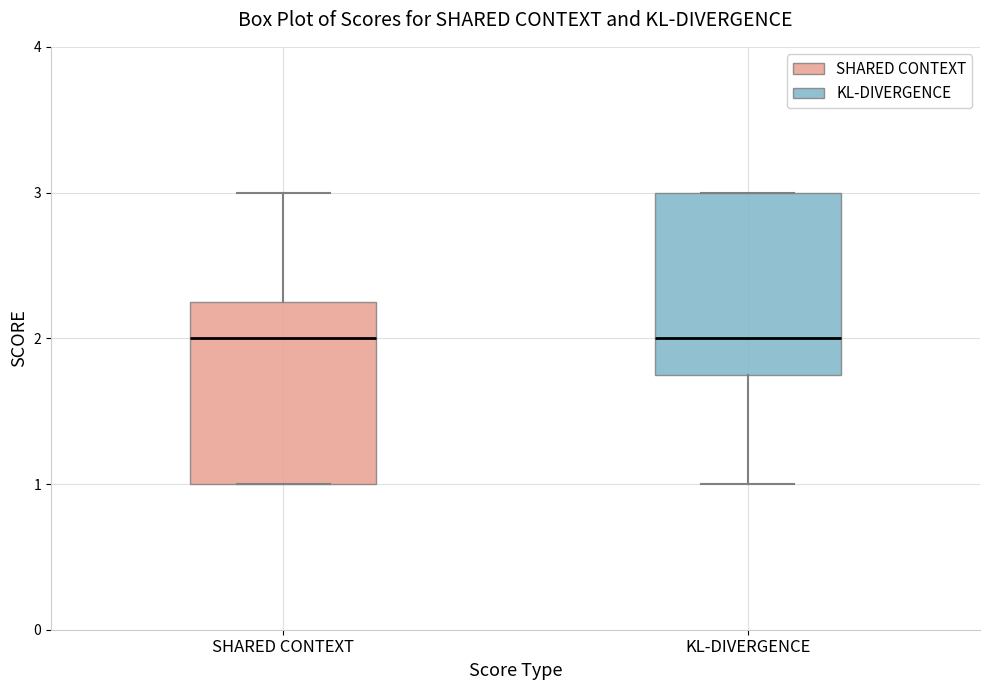

Reading left to right, read every box against the y-axis: the position of its median line, the range the box covers, and the ends of its whiskers. The values are not printed on the chart, so give them approximately, as read against the axis.

SHARED CONTEXT: median 2.0, box 1.0 to 2.3, whiskers 1.0 to 3.0
KL-DIVERGENCE: median 2.0, box 1.8 to 3.0, whiskers 1.0 to 3.0